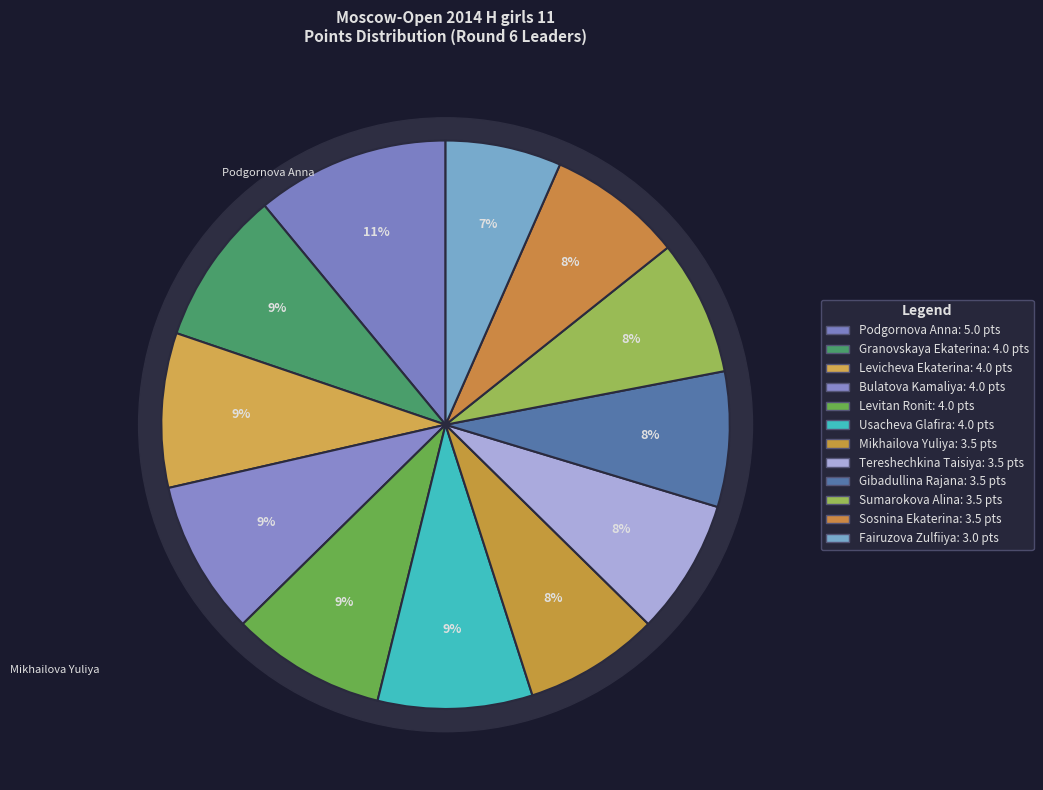

Between Sosnina Ekaterina and Levitan Ronit, which is larger?

Levitan Ronit